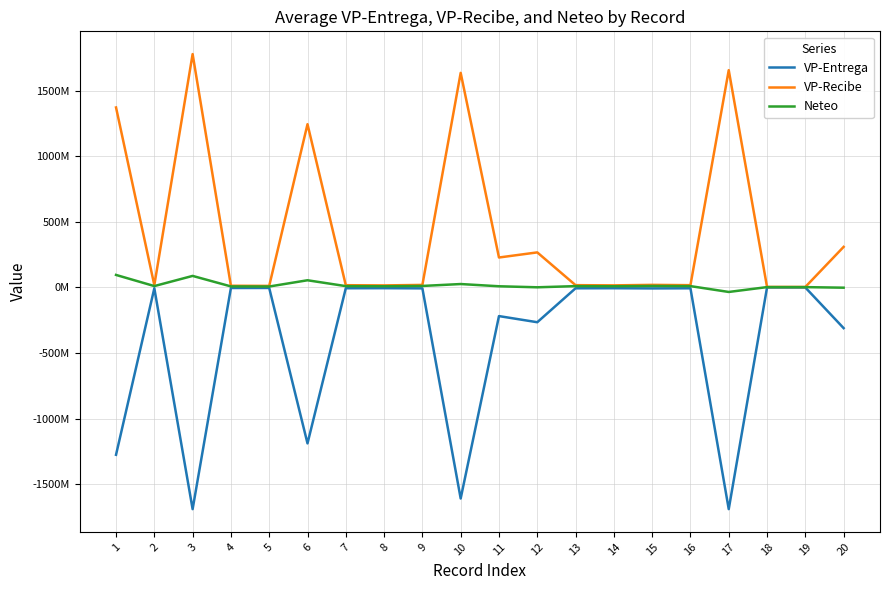

True or false: VP-Recibe and VP-Entrega cross at least once.

False